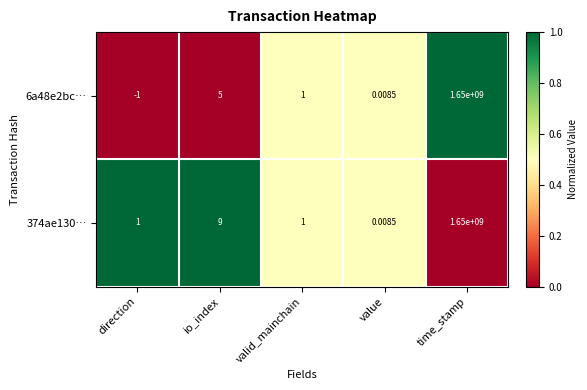

How many data points does each series have?

5